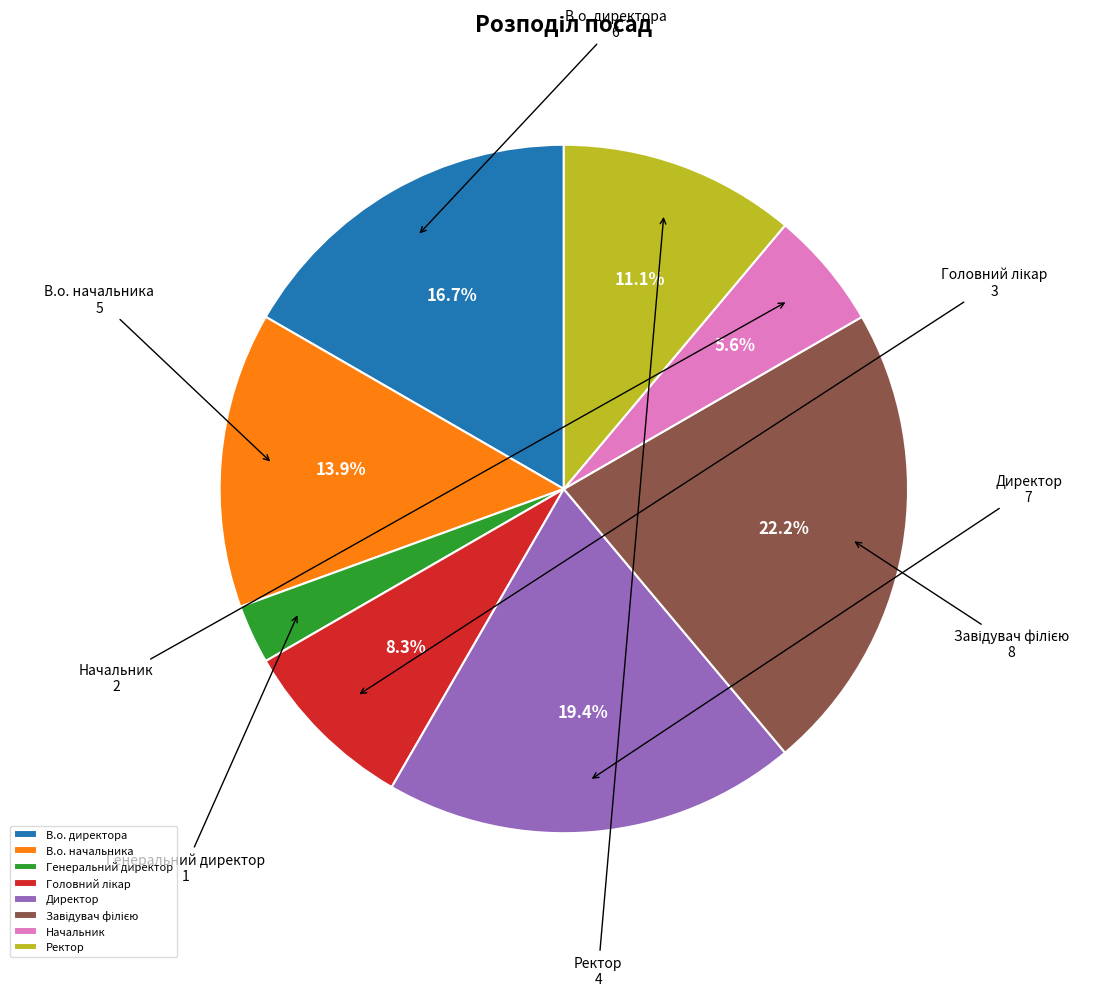

Between В.о. начальника and В.о. директора, which is larger?

В.о. директора